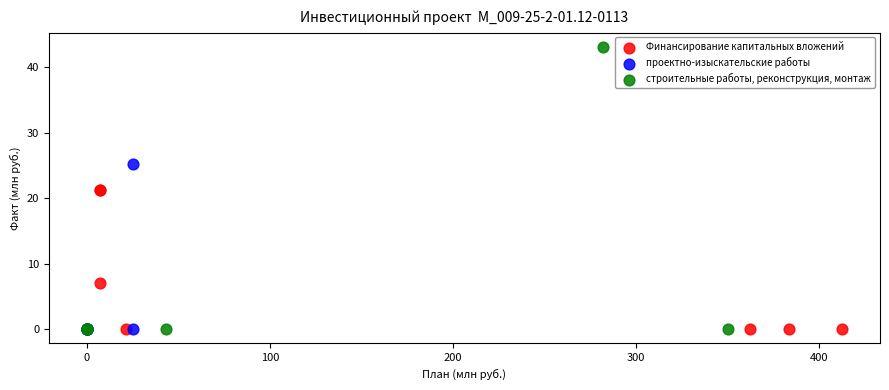

Which series has the largest Y range (max minus min)?

строительные работы, реконструкция, монтаж